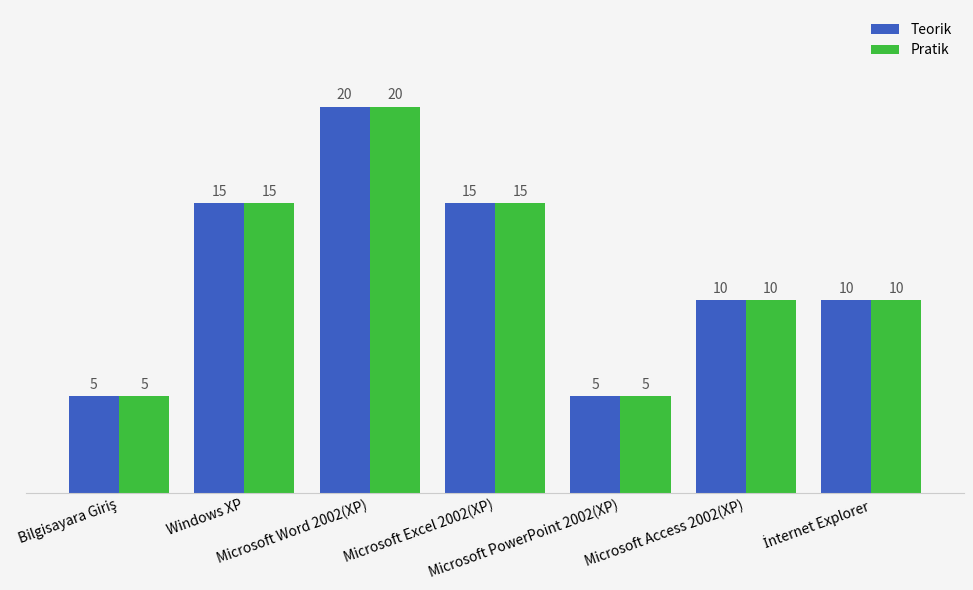

The Pratik series shows 22 at Microsoft Excel 2002(XP). True or false?

False